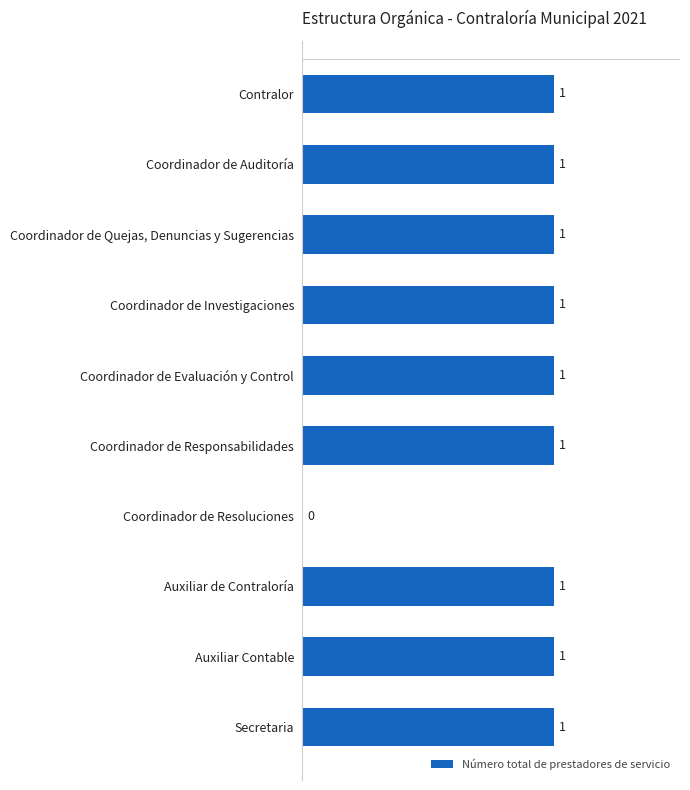

The value at Coordinador de Auditoría is 1. True or false?

True